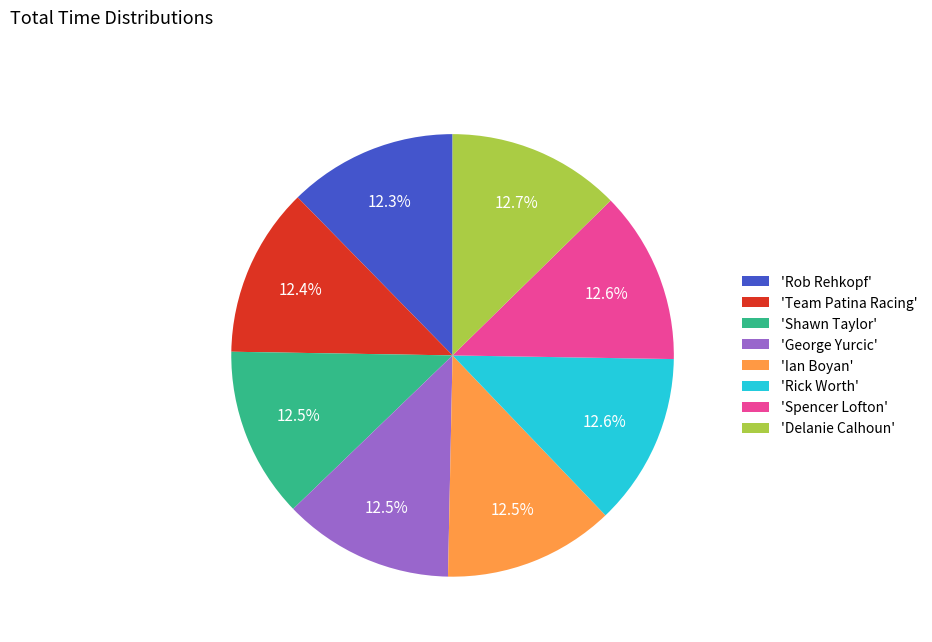

Does 'Ian Boyan' account for over 50% of the chart?

No